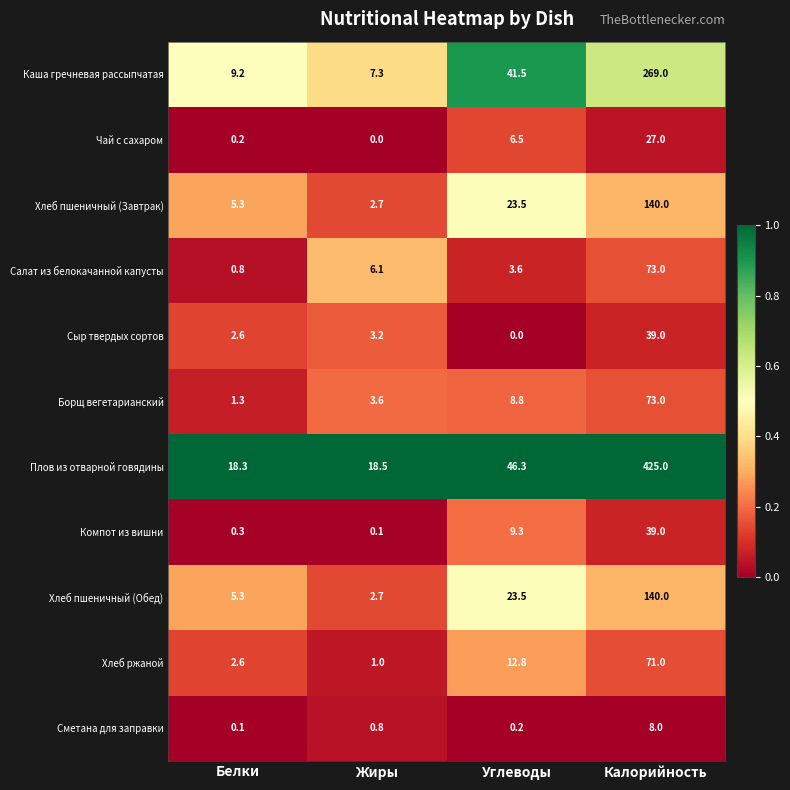

Is it true that Хлеб пшеничный (Завтрак) equals 140.0 at Калорийность?

True